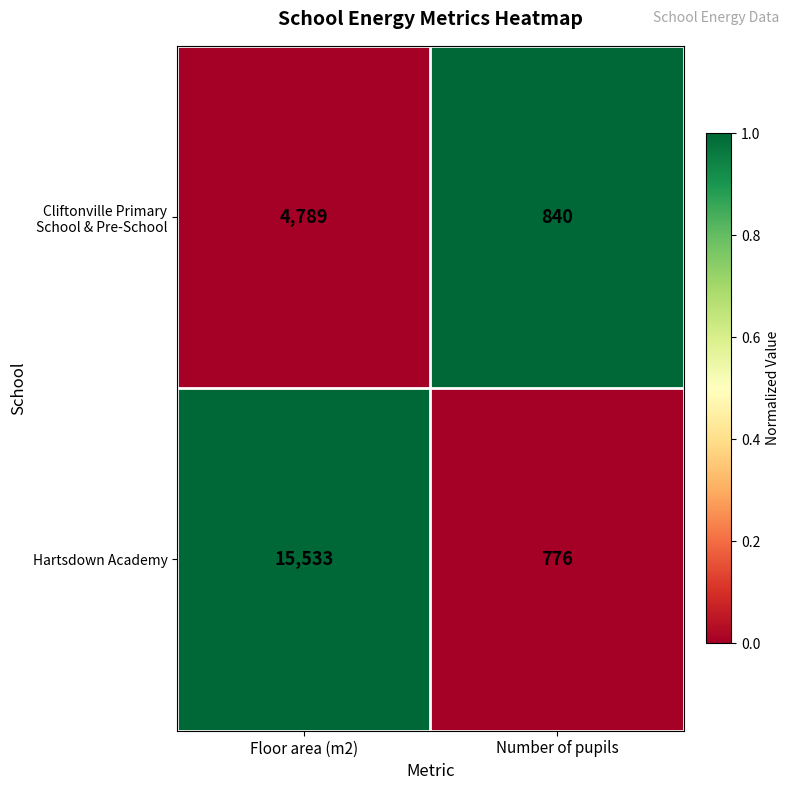

What is the smallest value displayed?

776